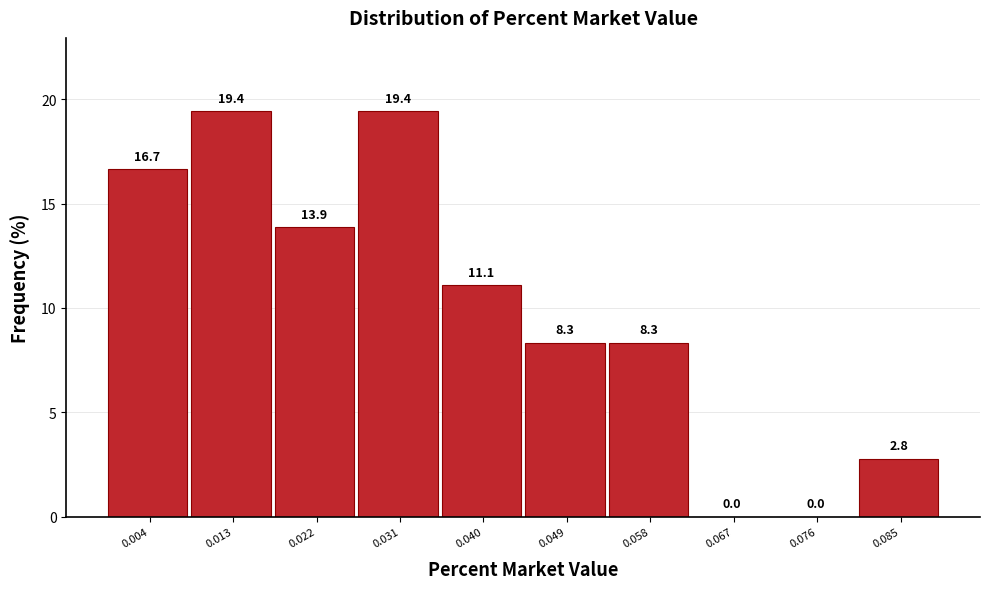

Reading left to right, transcribe this chart: for each bar, give the range it covers on the x-axis and its height. The bar edges are not printed on the chart, so give them approximately, as read against the axis.

0.000 to 0.009: 16.7
0.009 to 0.018: 19.4
0.018 to 0.027: 13.9
0.027 to 0.036: 19.4
0.036 to 0.045: 11.1
0.045 to 0.054: 8.3
0.054 to 0.063: 8.3
0.063 to 0.072: 0.0
0.072 to 0.081: 0.0
0.081 to 0.090: 2.8